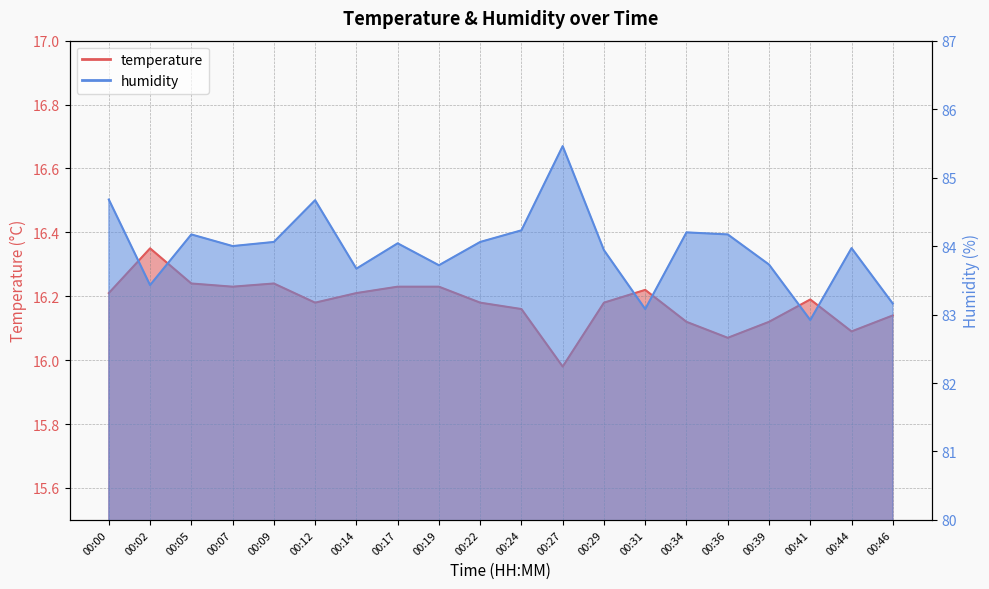

What is the difference between the second highest and second lowest values in the temperature series?

0.2